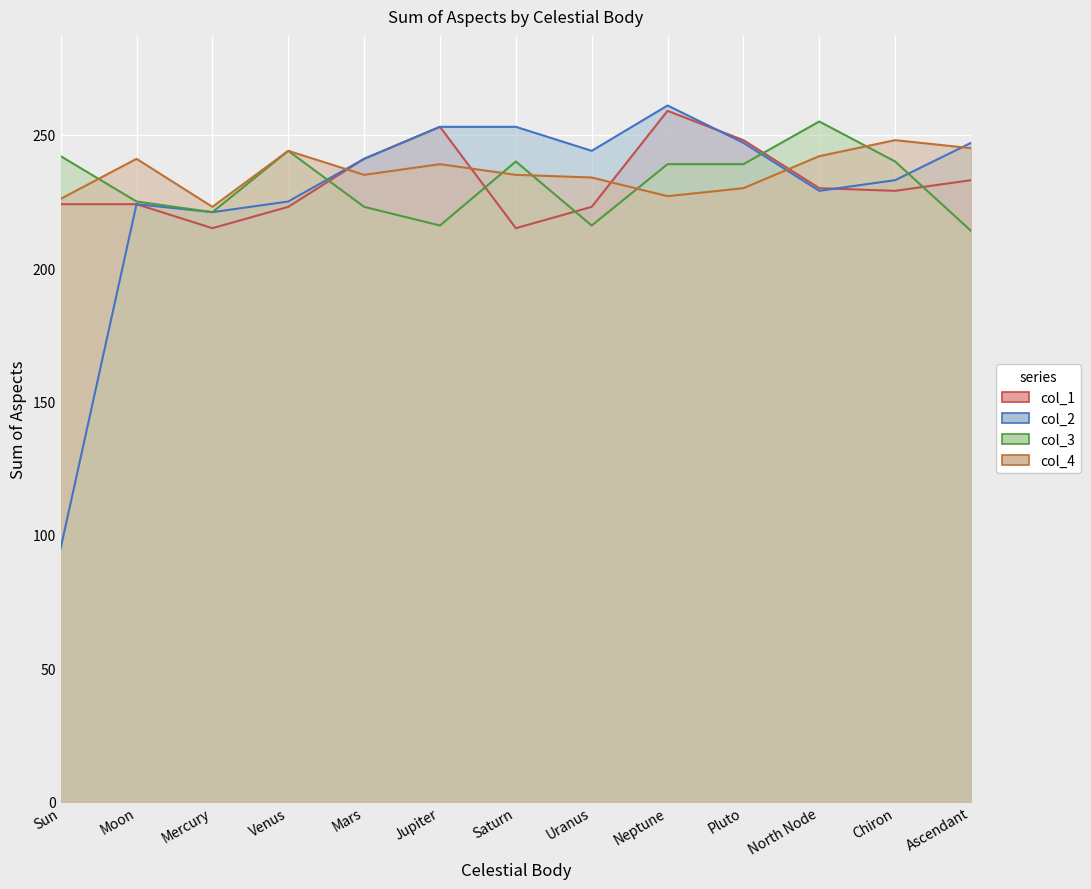

At which category does col_3 reach its first local valley?

Mercury